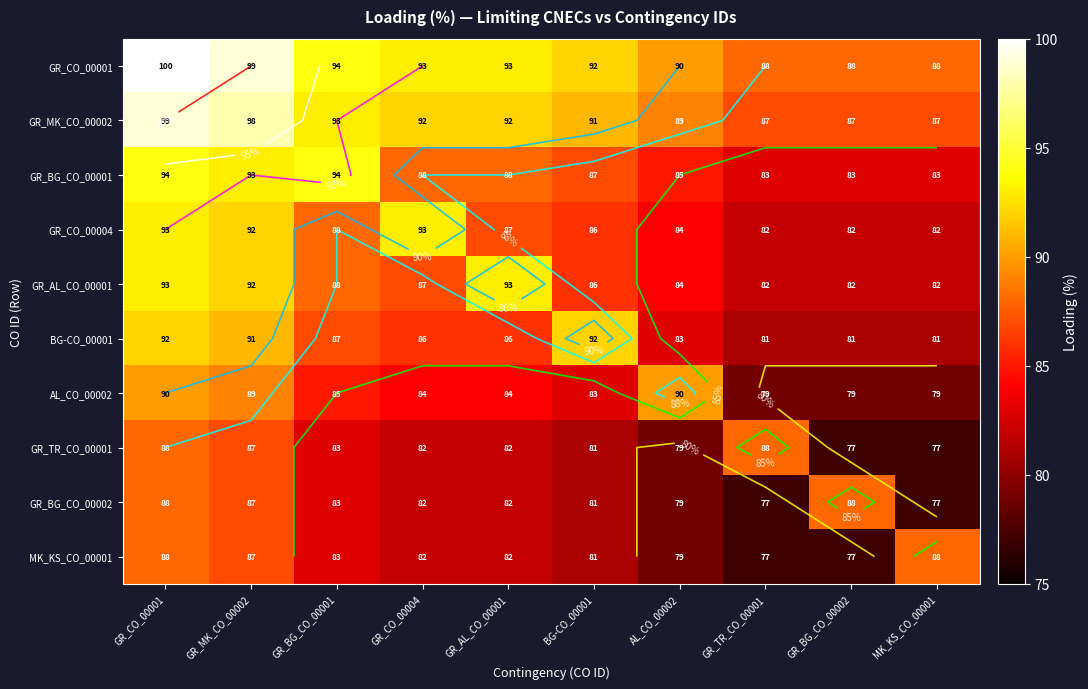

Rank the series by their maximum value, from lowest to highest.

GR_TR_CO_00001, GR_BG_CO_00002, MK_KS_CO_00001, AL_CO_00002, BG-CO_00001, GR_CO_00004, GR_AL_CO_00001, GR_BG_CO_00001, GR_MK_CO_00002, GR_CO_00001